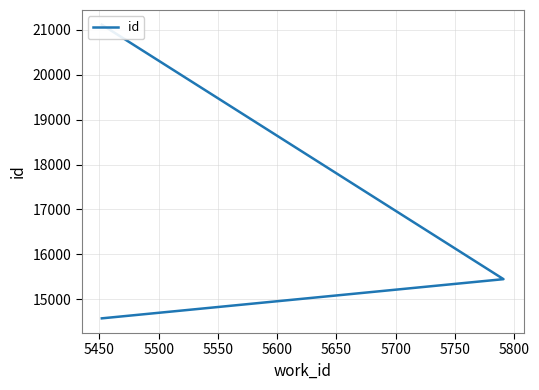

What is the average value?

17046